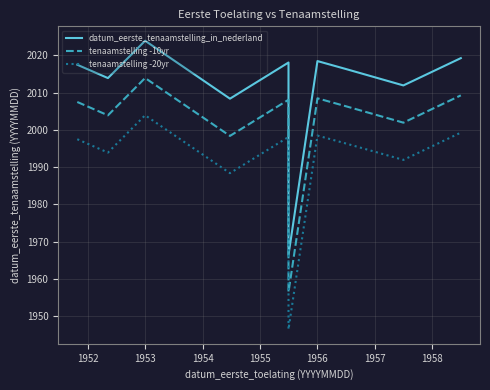

Rank the series at 1956 from highest to lowest value.

datum_eerste_tenaamstelling_in_nederland, tenaamstelling -10yr, tenaamstelling -20yr